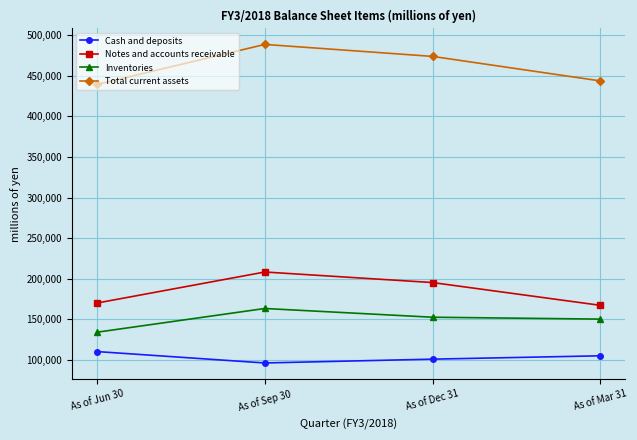

List the series in order of their peak value, highest first.

Total current assets, Notes and accounts receivable, Inventories, Cash and deposits